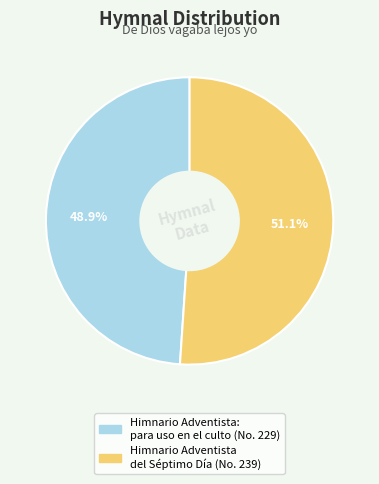

To the nearest percent, what percentage of the pie is Himnario Adventista del Séptimo Día?

51%